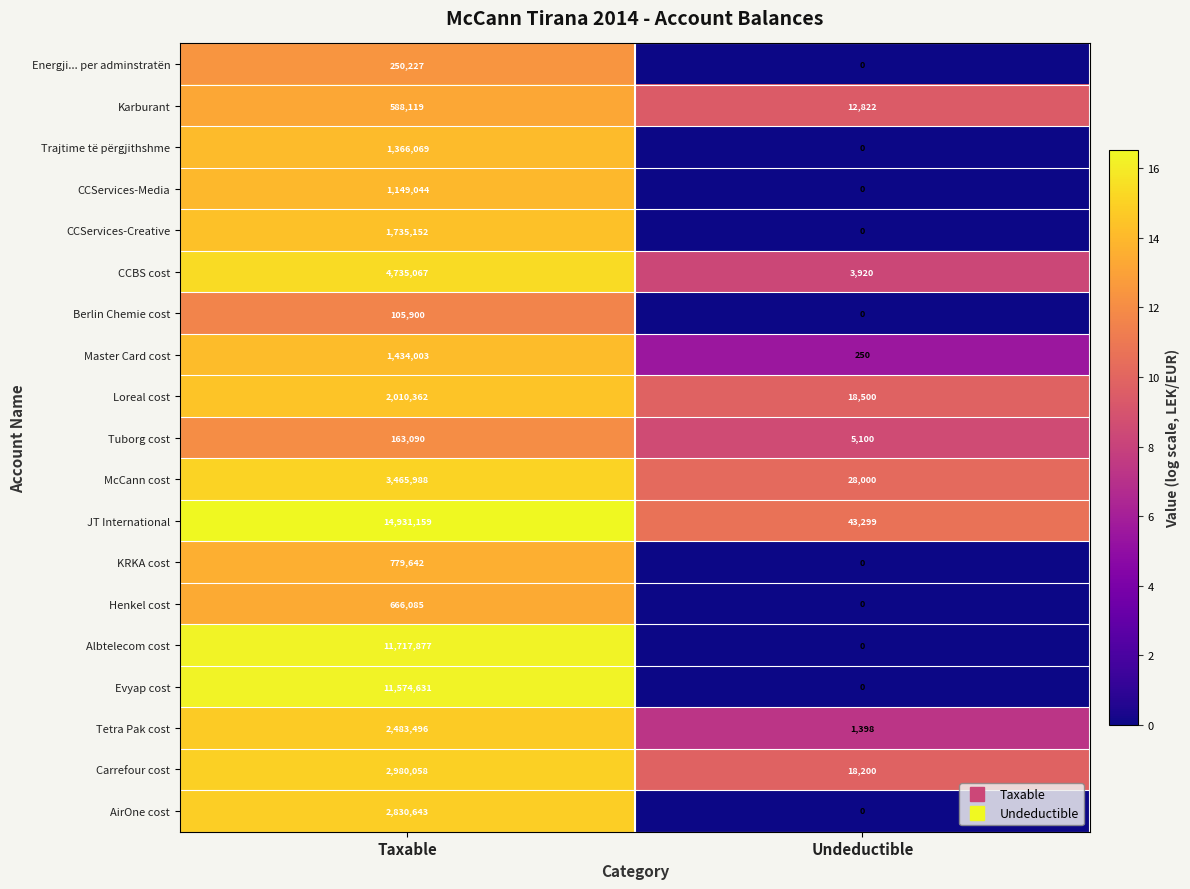

What is the greatest value displayed?

14931159